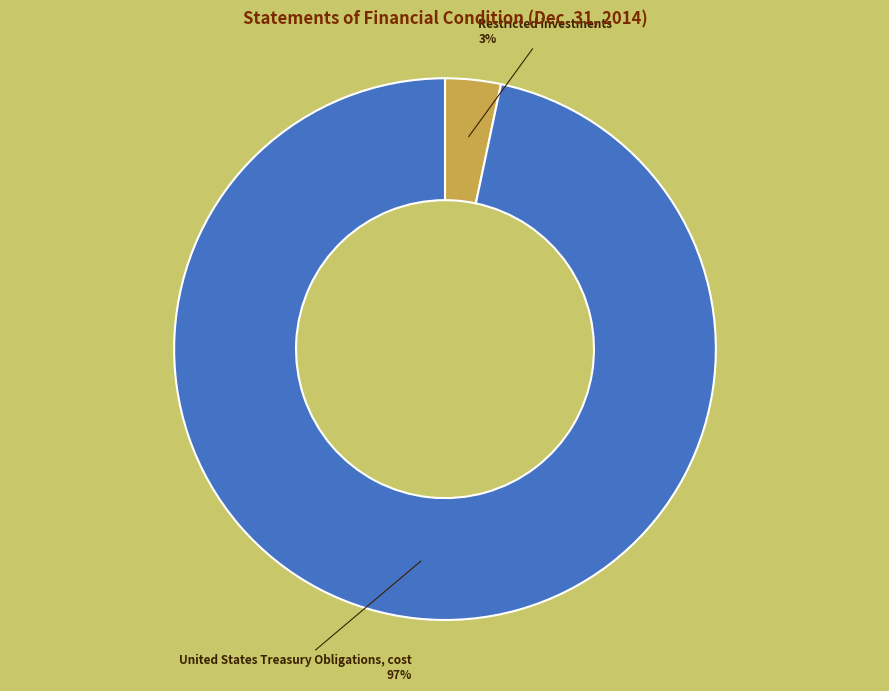

What is the smallest slice in the pie chart?

Restricted investments